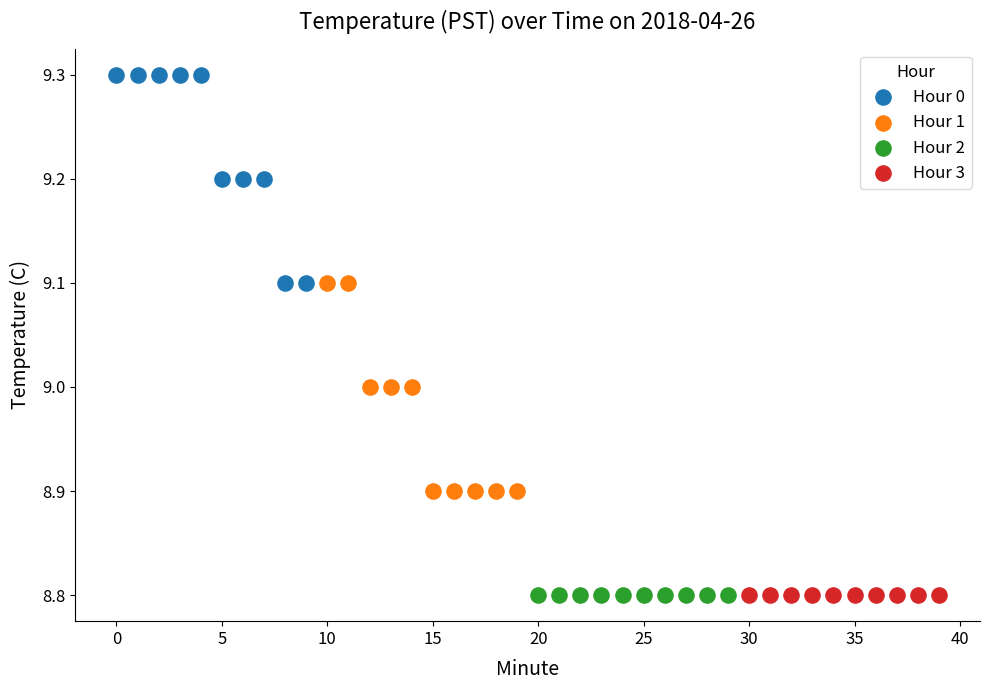

Which series contains the highest Y value?

Hour 0